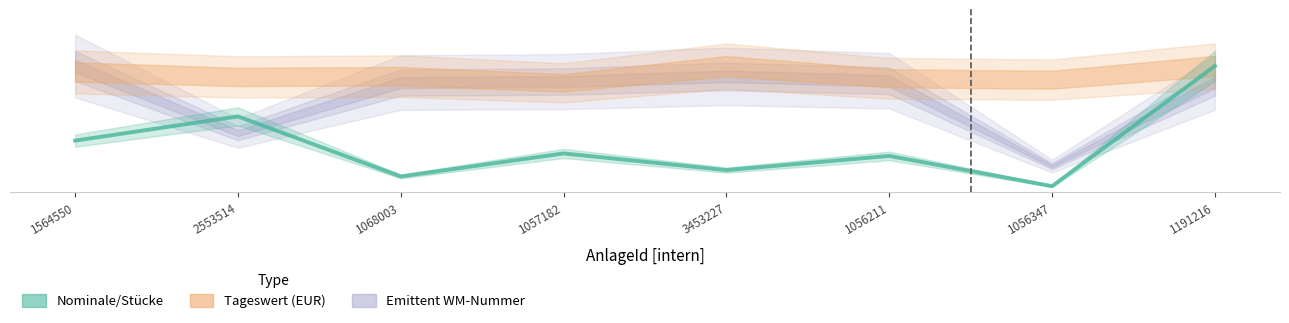

What is the change in value from 1057182 to 1056211?

-1087.9